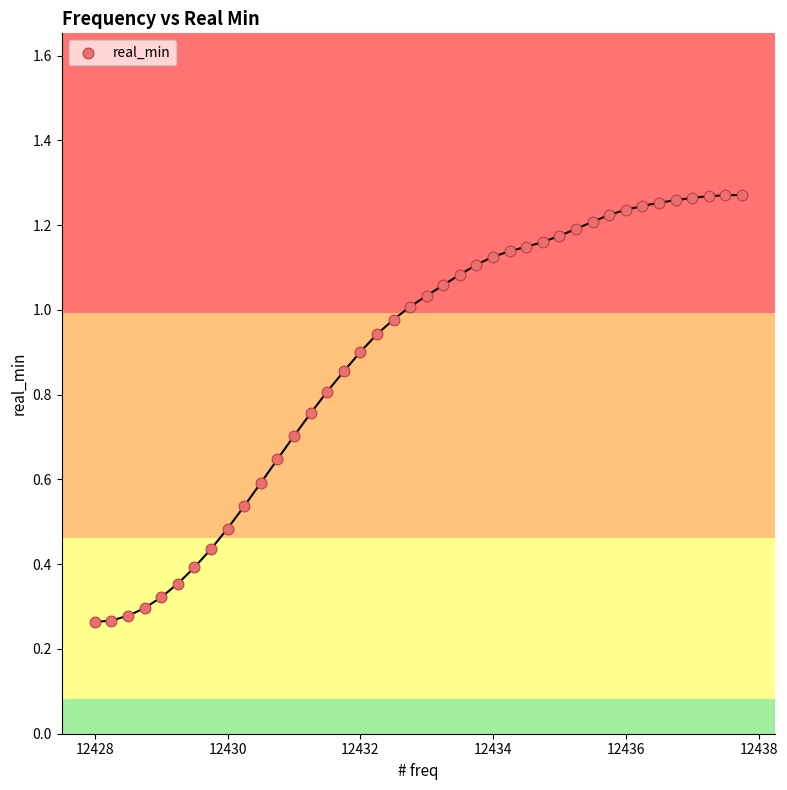

What is the range of X values (max minus min)?

9.8